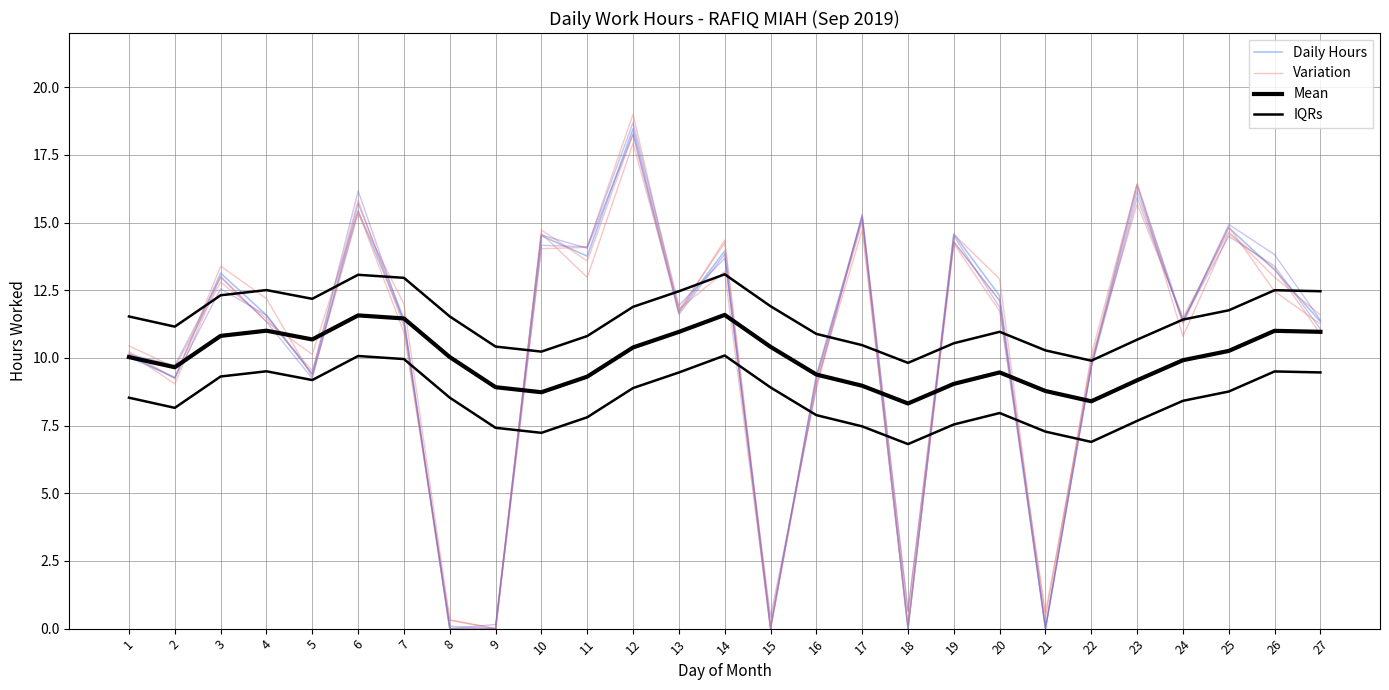

At which label does Mean reach its minimum?

18